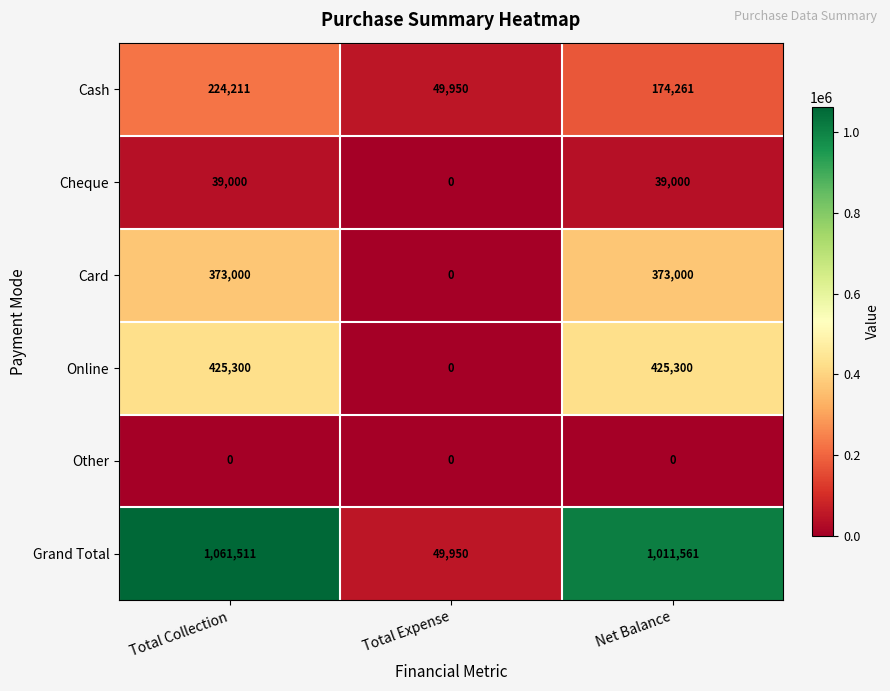

Rank the series by their maximum value, from lowest to highest.

Other, Cheque, Cash, Card, Online, Grand Total